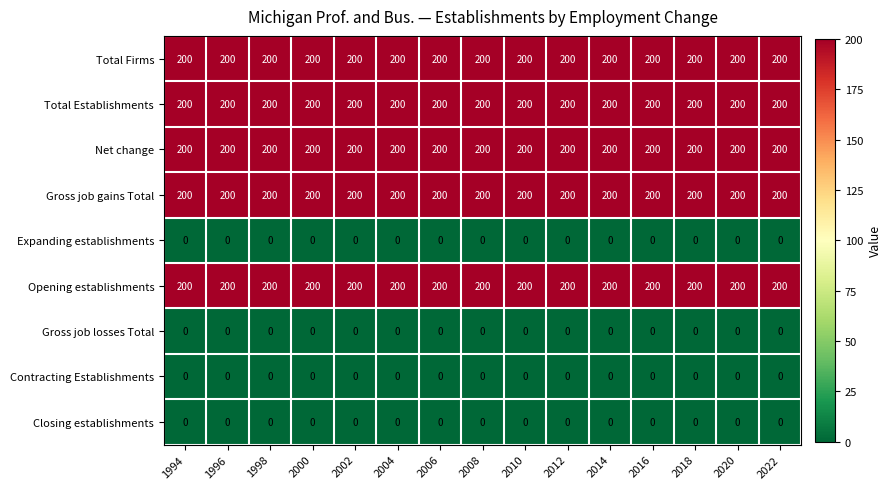

What is the total value across all series at 2022?

1000